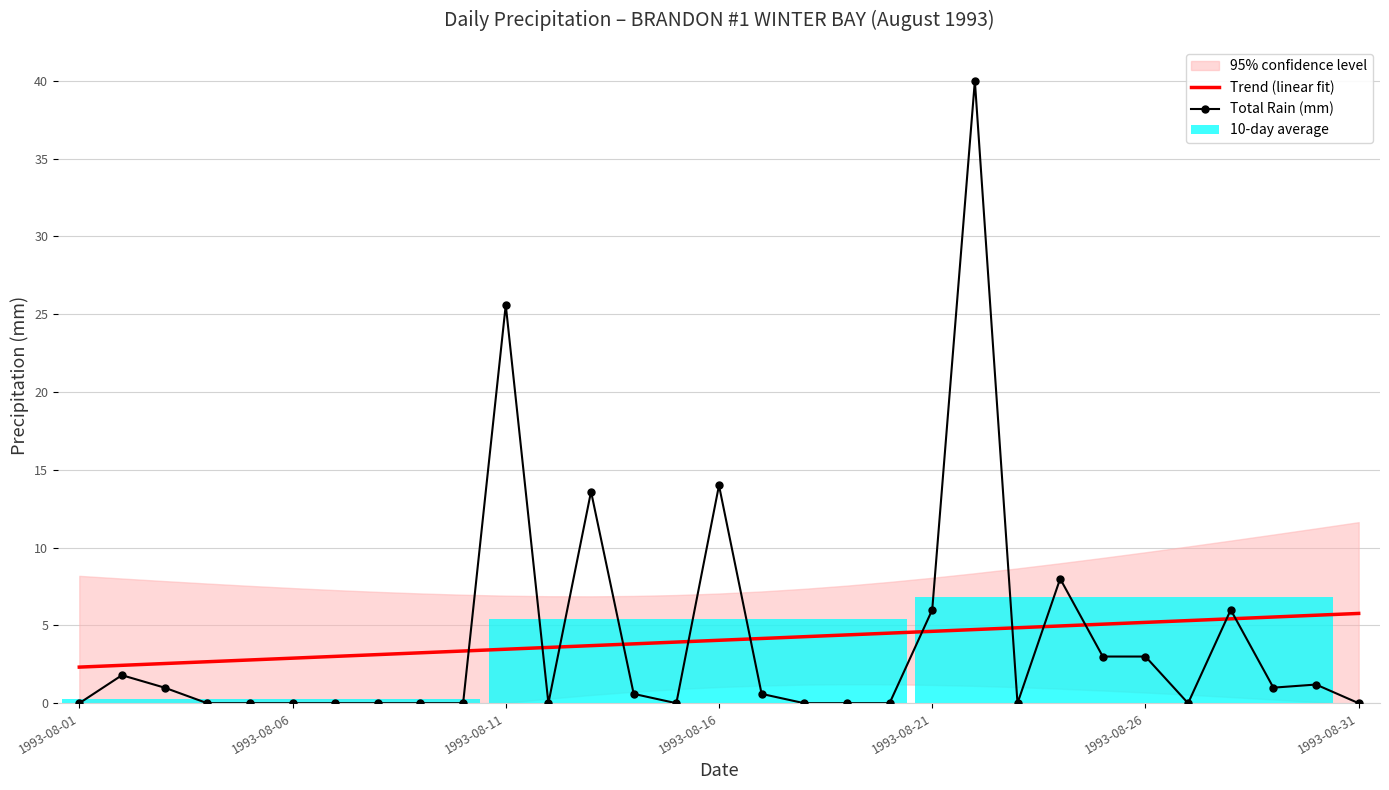

Which series ends up on top after the final intersection of Trend (linear fit) and Total Rain (mm)?

Trend (linear fit)